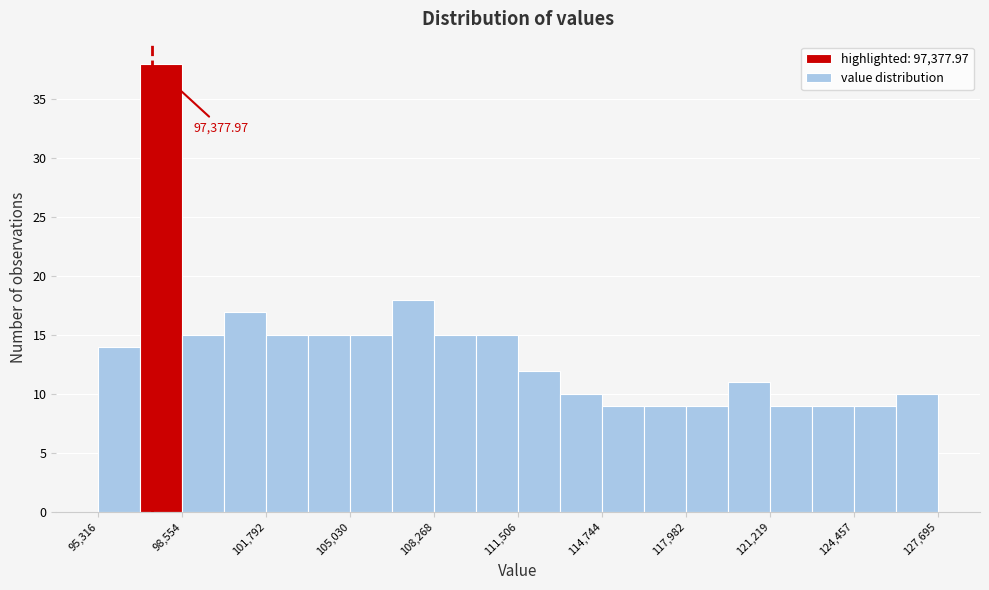

Read against the x-axis, roughly where is the centre of the tallest bar?

97500